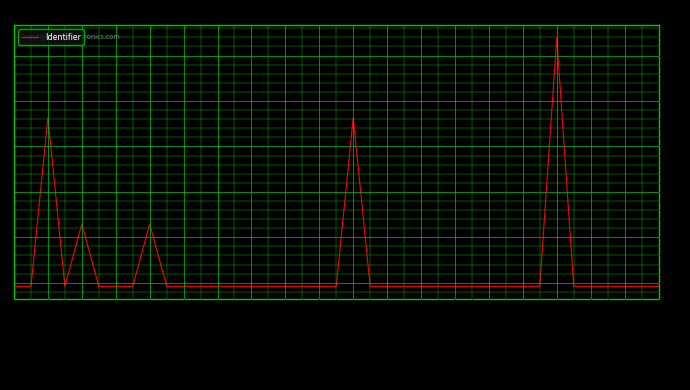

How many lines are shown in the chart?

1